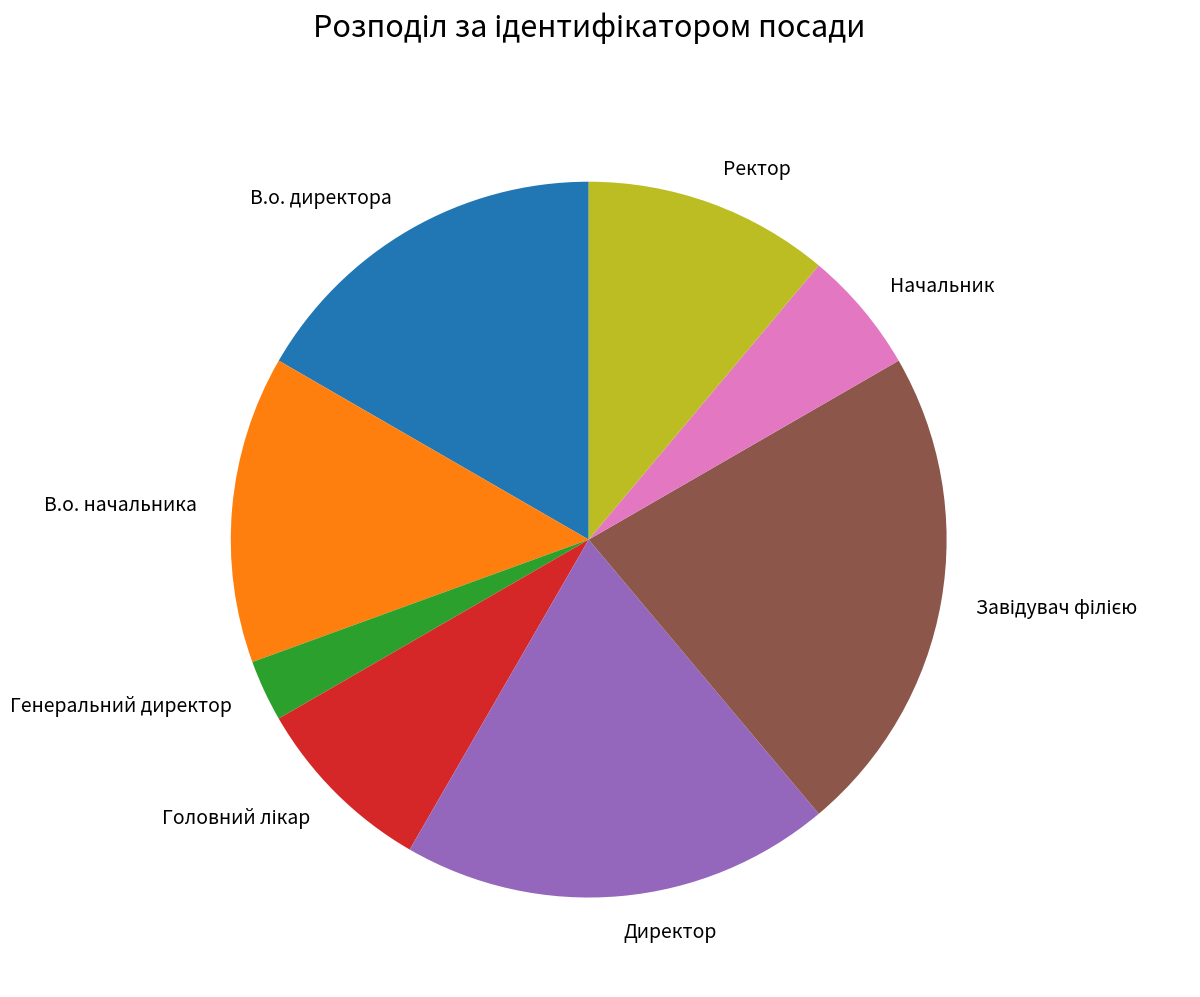

Does Ректор represent more than half of the total?

No